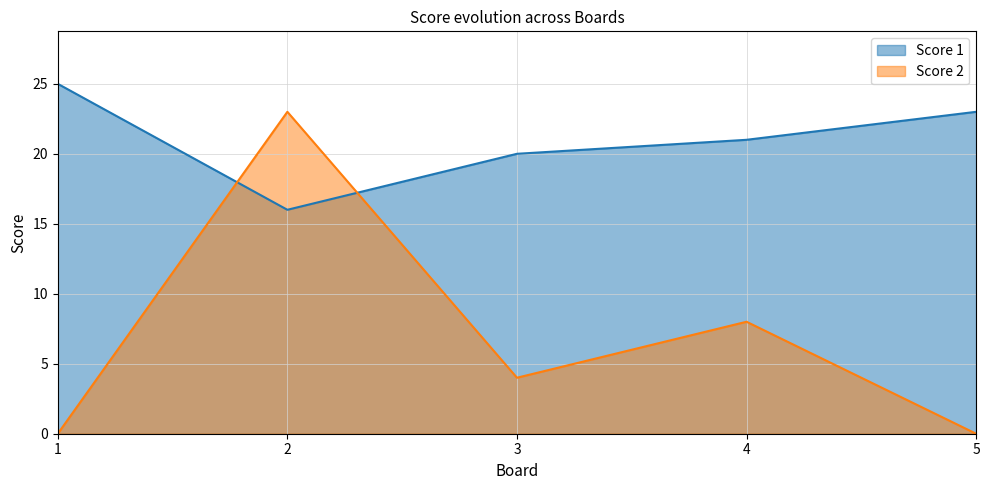

At which category does Score 2 reach its first local valley?

3